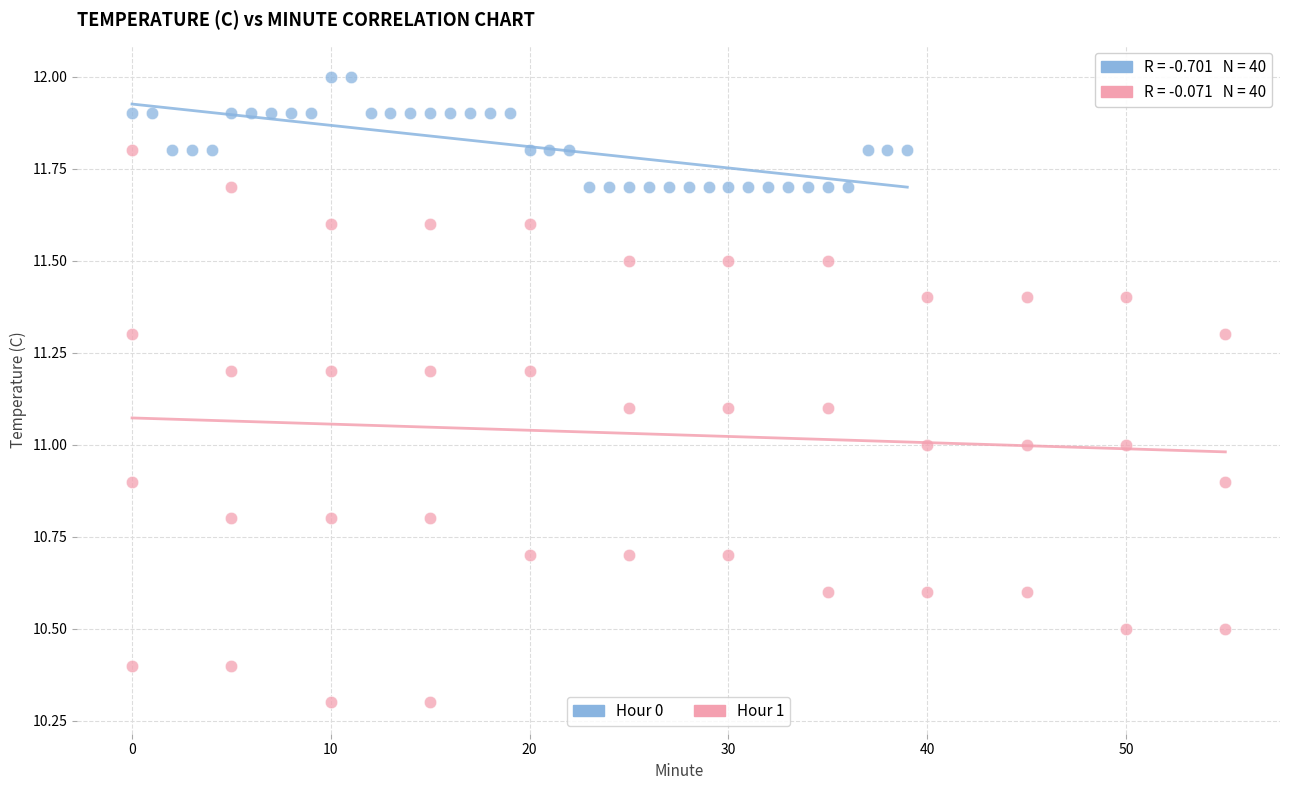

Which series has the largest Y range (max minus min)?

Hour 1